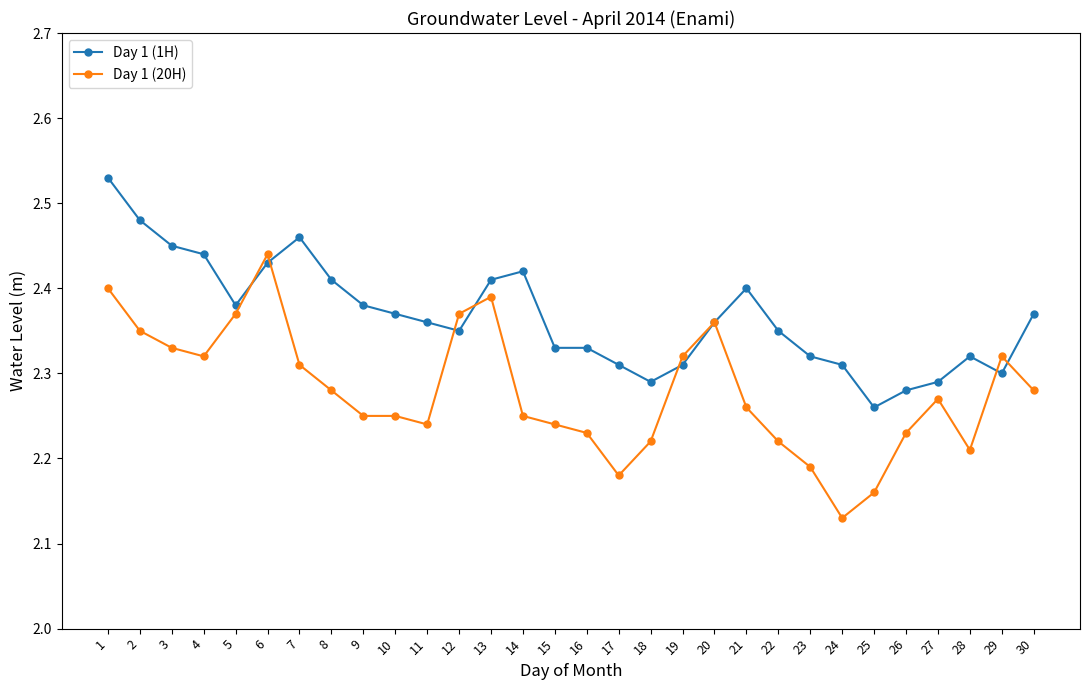

Does the chart display data point markers on the line(s)?

Yes